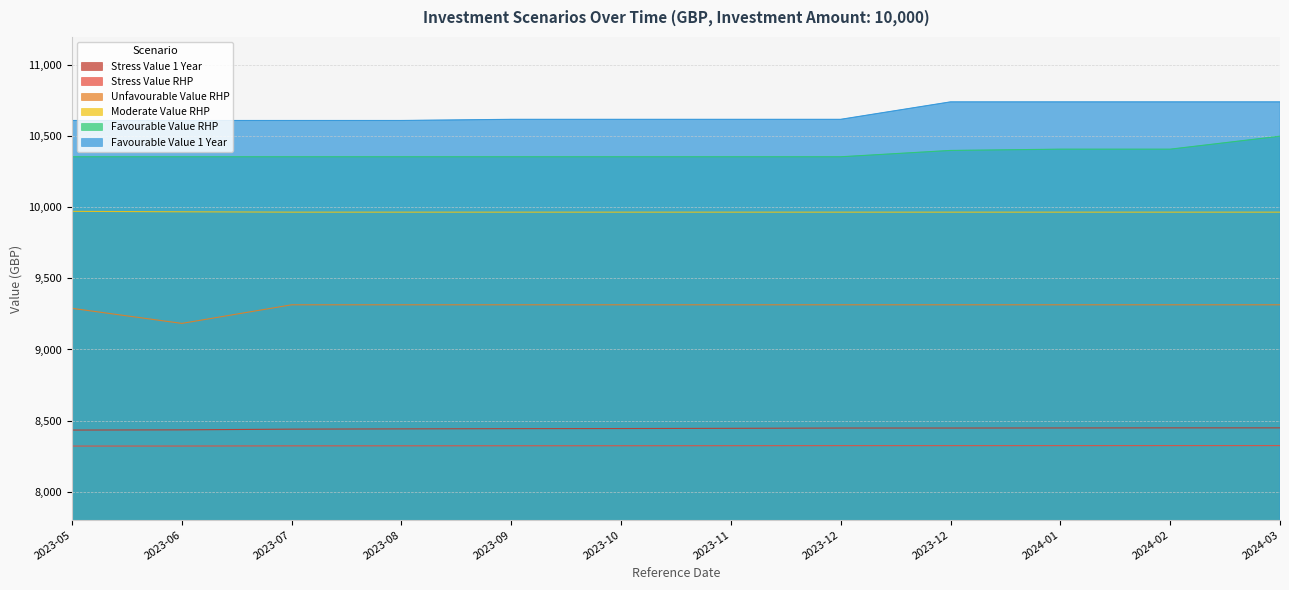

What is the value of the Moderate Value RHP point at the 5th from the left?

9966.7